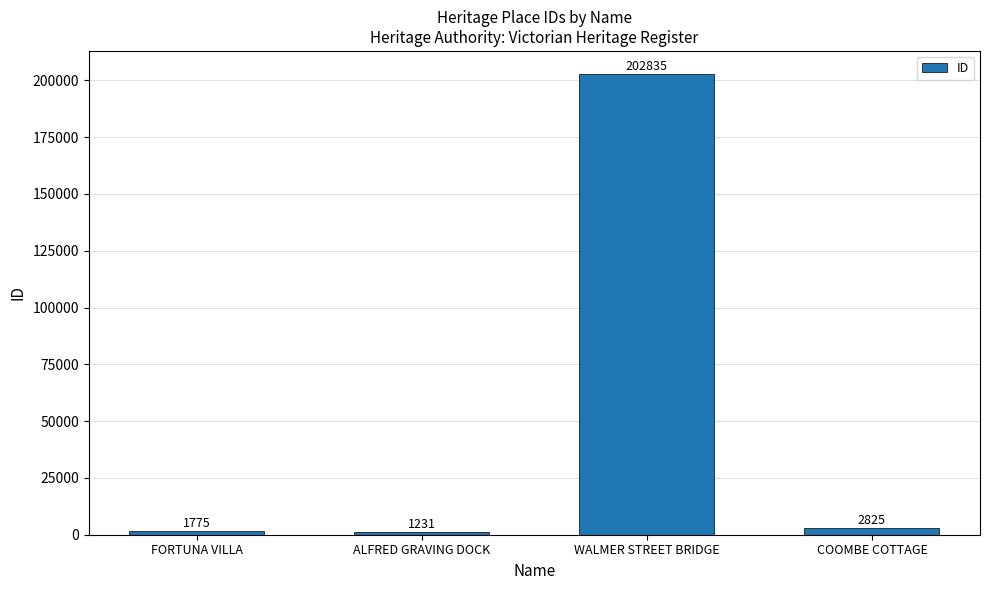

Reading left to right, what are all the values shown in this chart?

1775	1231	202835	2825